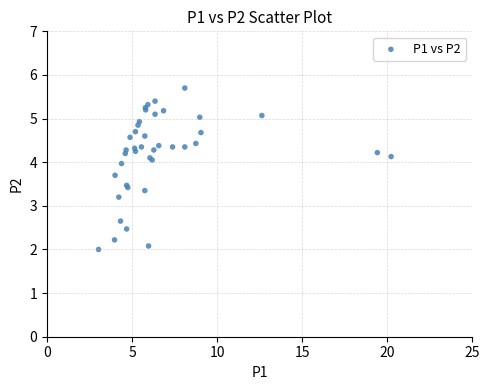

What Y value in the scatter plot is closest to 3?

3.2